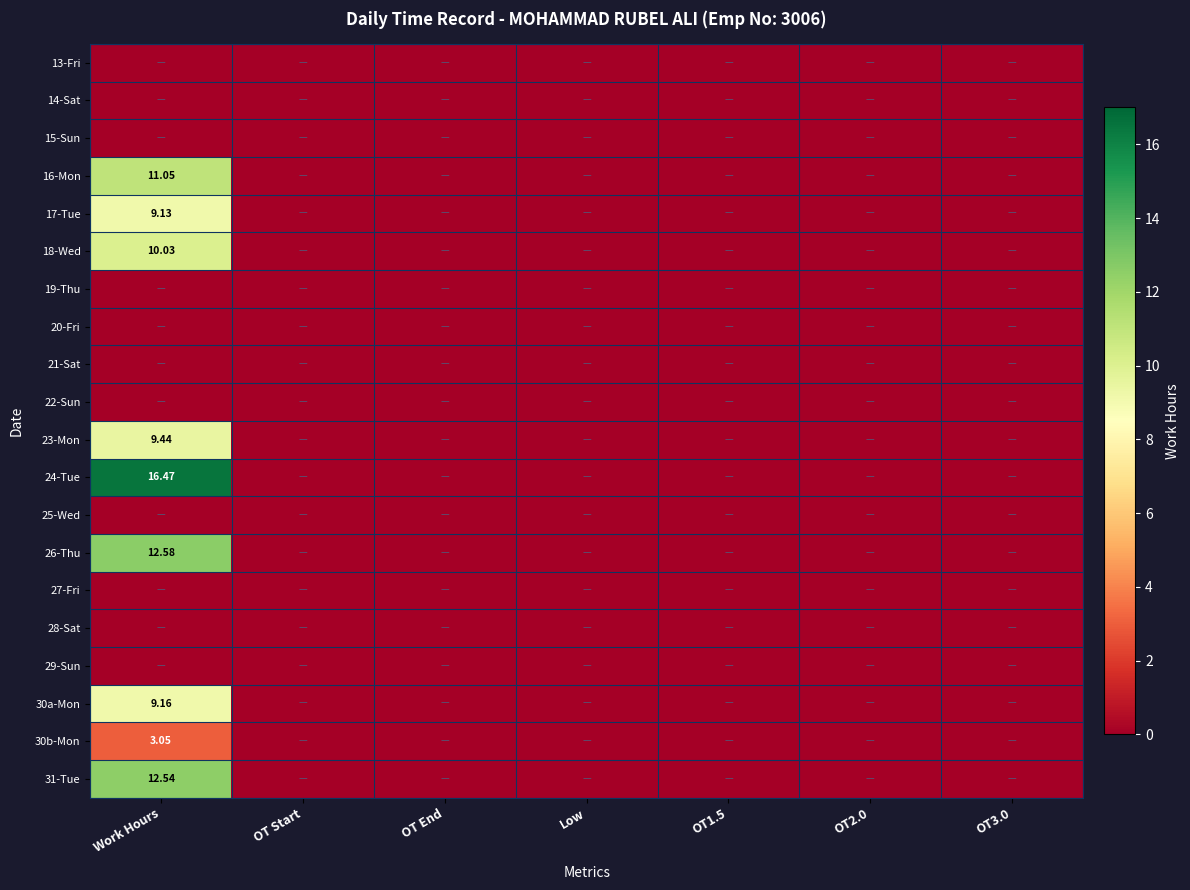

At how many categories does at least one series exceed 4?

1